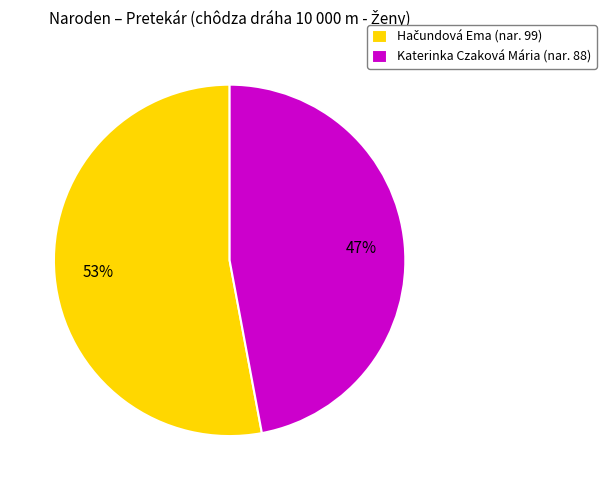

Is there a majority slice in this chart?

Yes